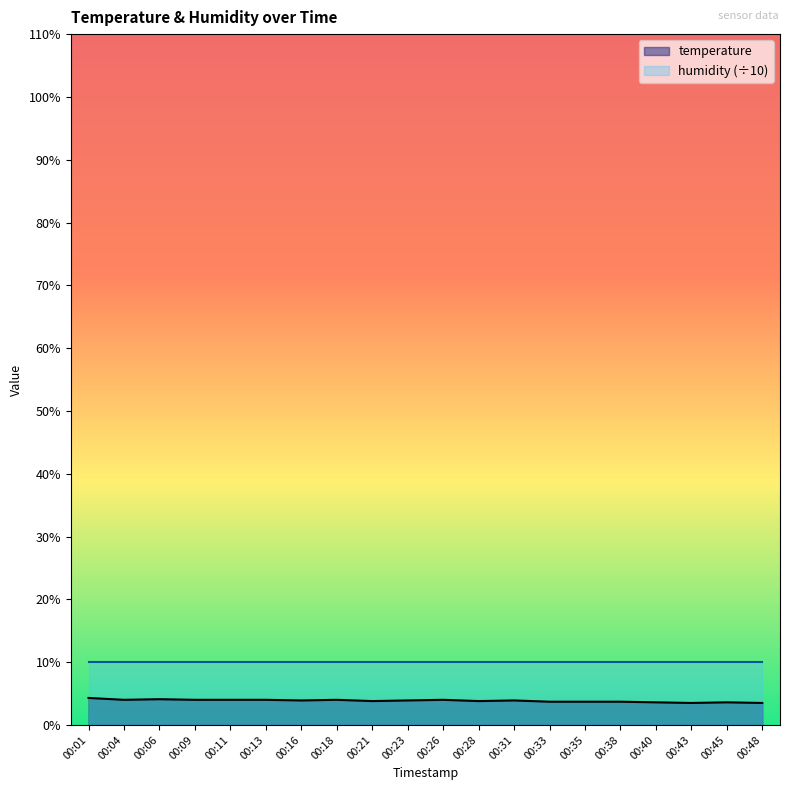

Which has a higher value, 00:04 or 00:40?

00:04